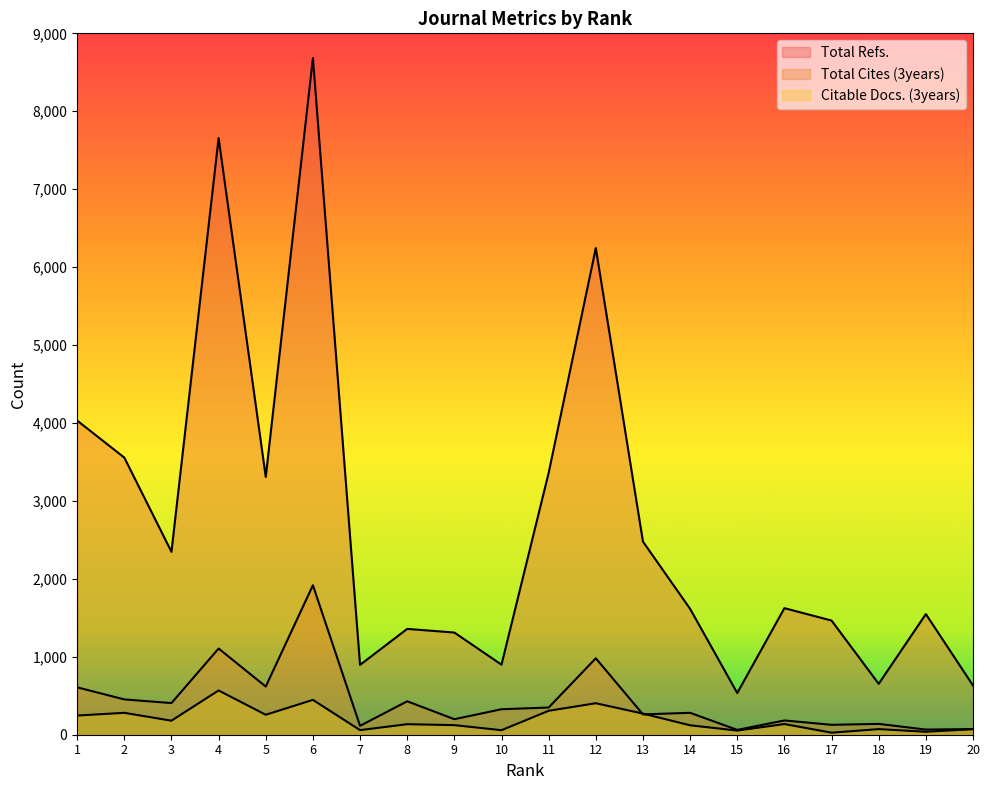

What is the sum of the Total Refs. values at 4 and 19?

9204